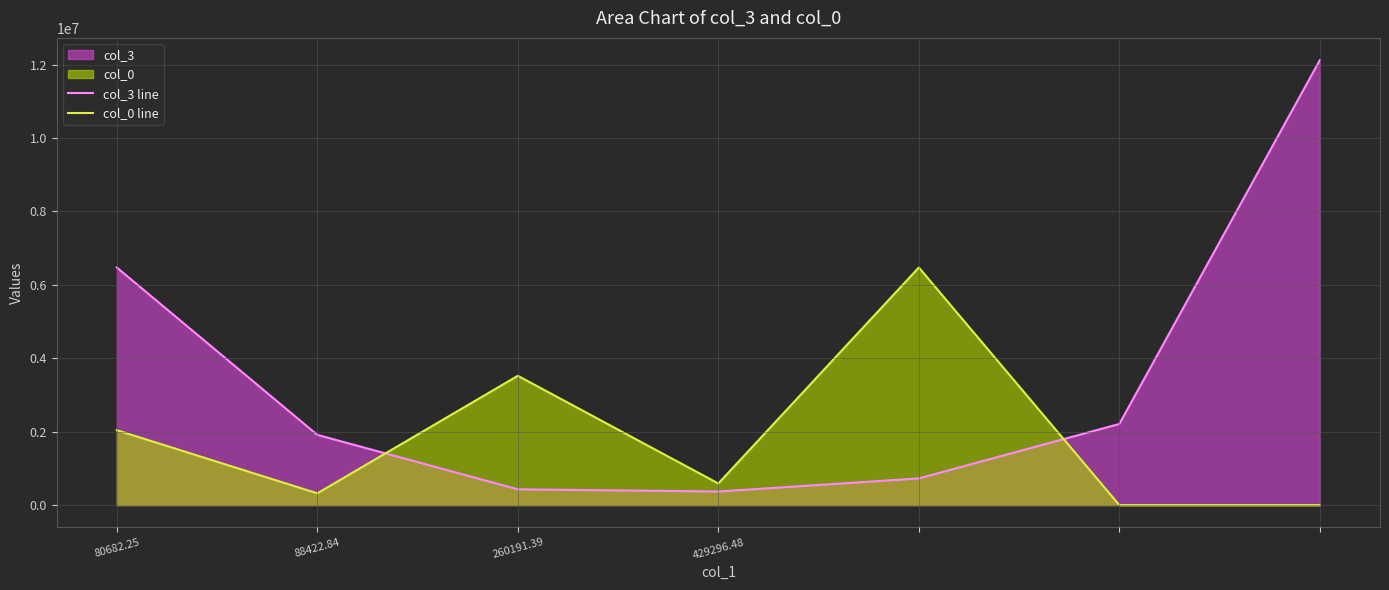

Reading right to left, extract all data points from this chart.

col_3 line: 12120855.9	2210195.9	726000.0	369819.0	429296.5	1912974.2	6472570.2
col_0 line: 0.0	0.0	6472570.2	588964.2	3522523.7	320917.9	2040164.4